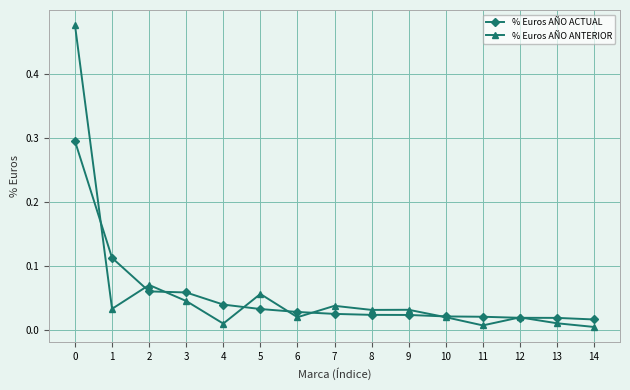

True or false: % Euros AÑO ANTERIOR has a value of 0.1 at 9.

False